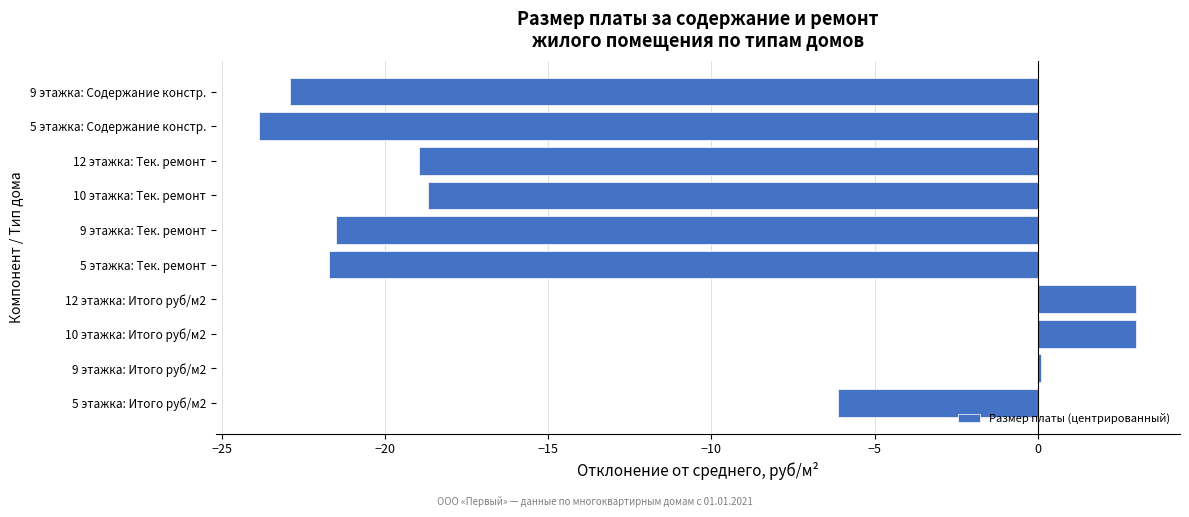

At which label is the value closest to -10?

5 этажка: Итого руб/м2